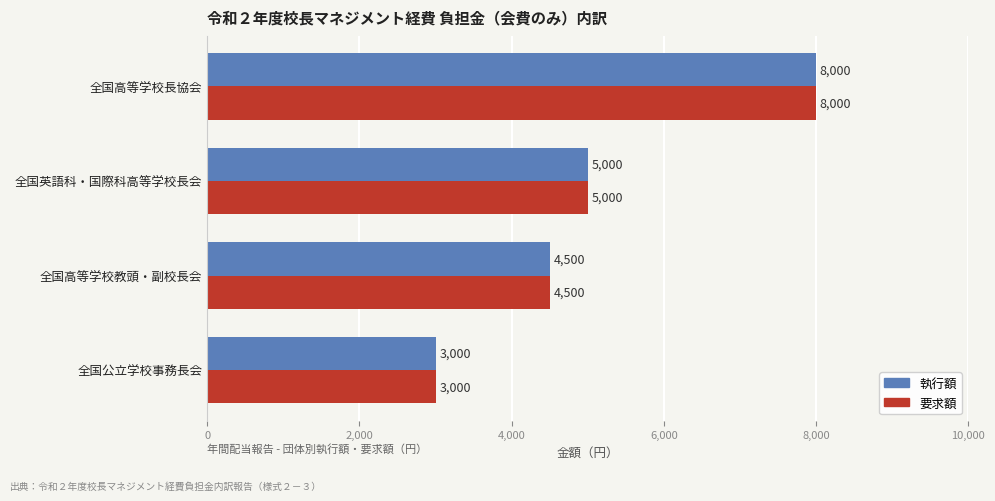

List the labels in order of 執行額 value, smallest first.

全国公立学校事務長会, 全国高等学校教頭・副校長会, 全国英語科・国際科高等学校長会, 全国高等学校長協会